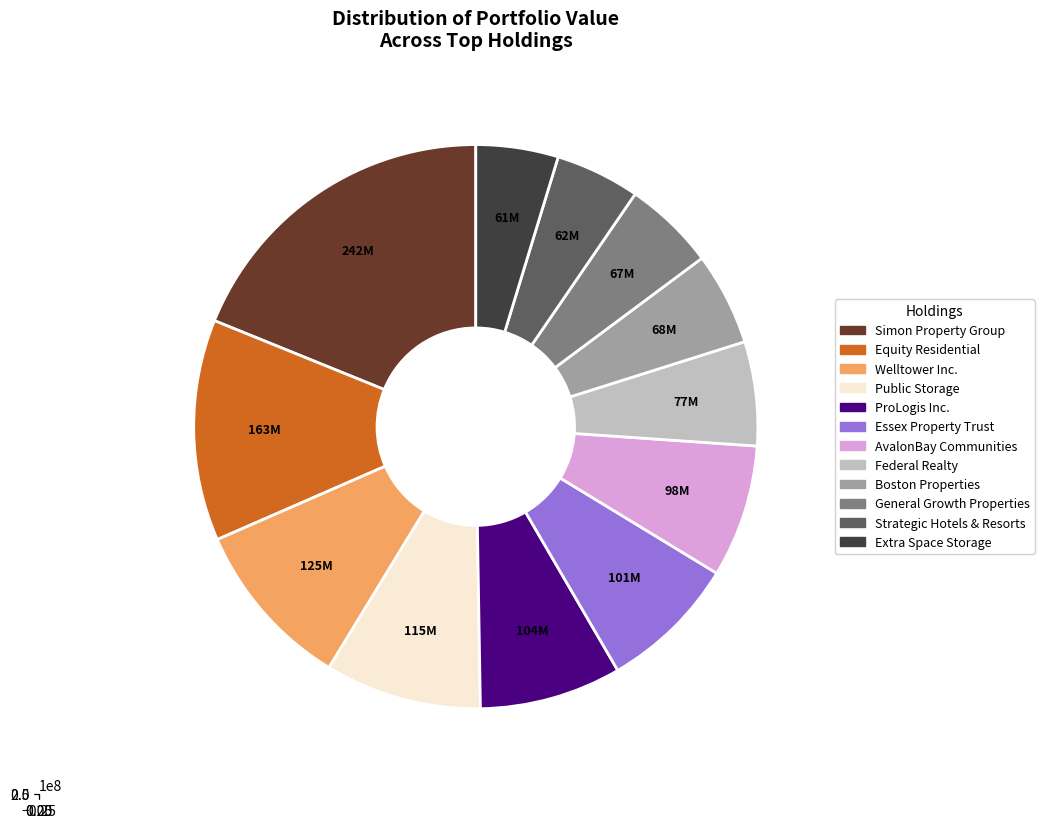

Which has a higher value, Public Storage or AvalonBay Communities?

Public Storage